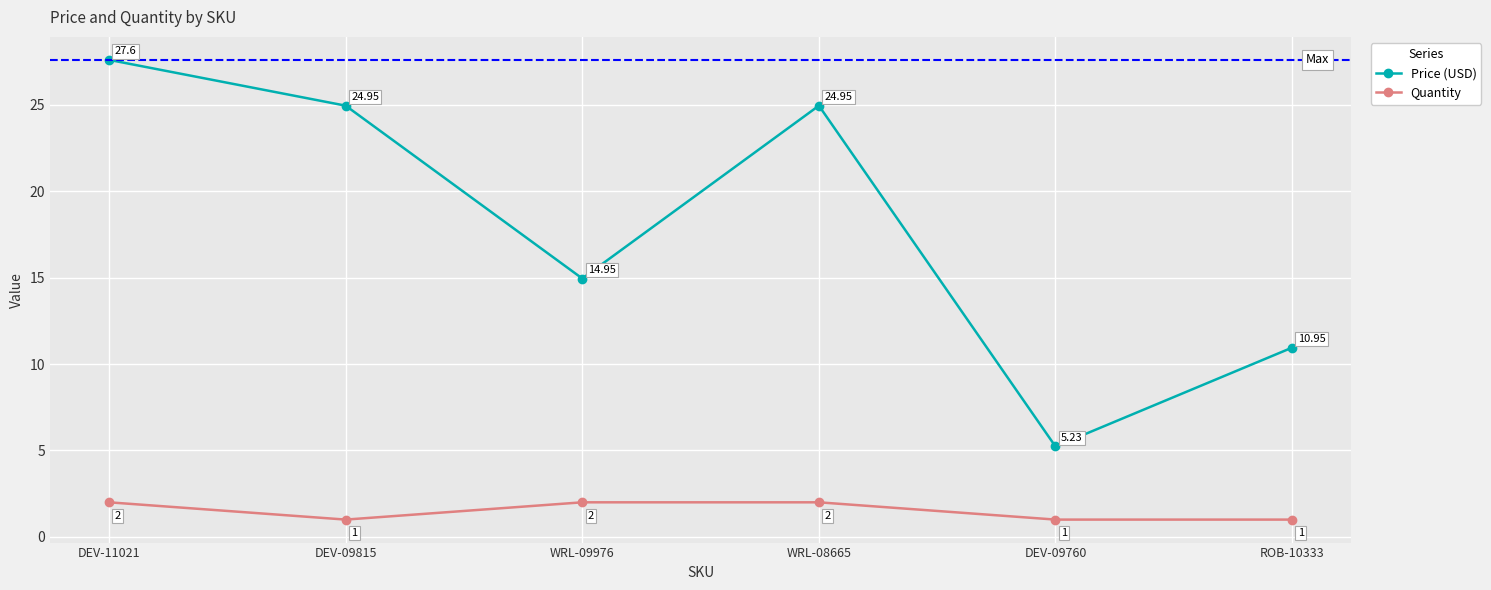

What are all the series names shown in the legend?

Price (USD), Quantity